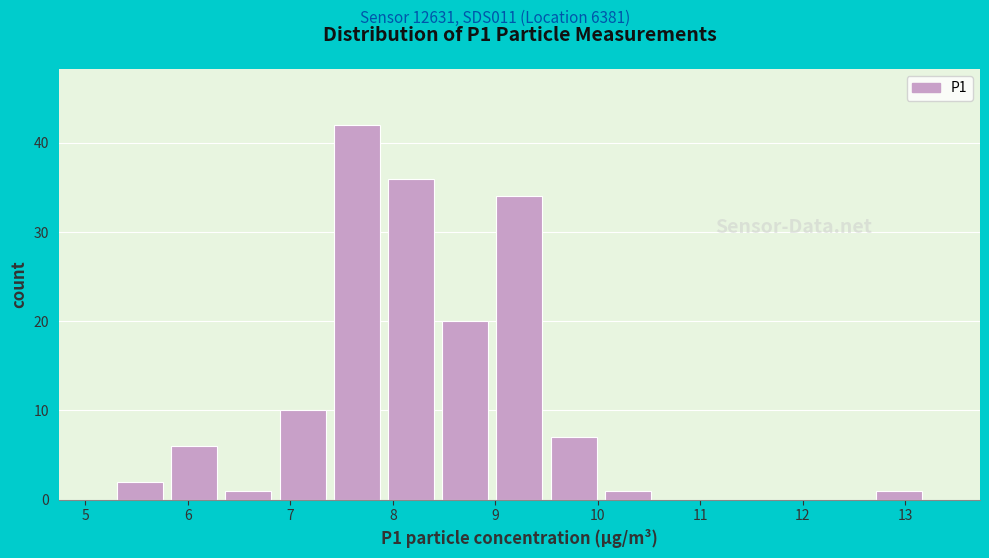

Over which range of the x-axis is the bar tallest?

7.4 to 7.9